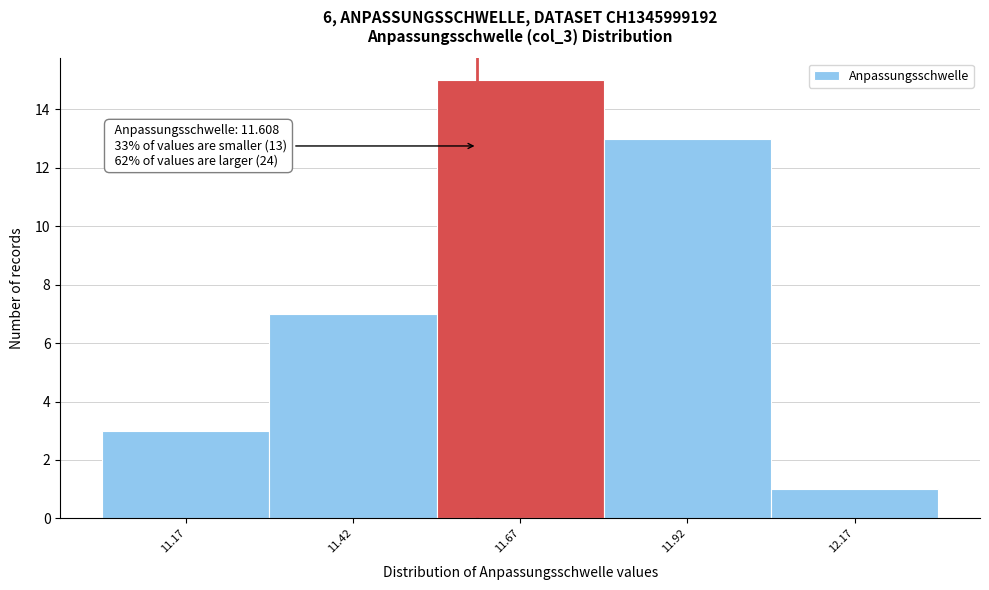

Which range on the x-axis has the tallest bar?

11.55 to 11.80